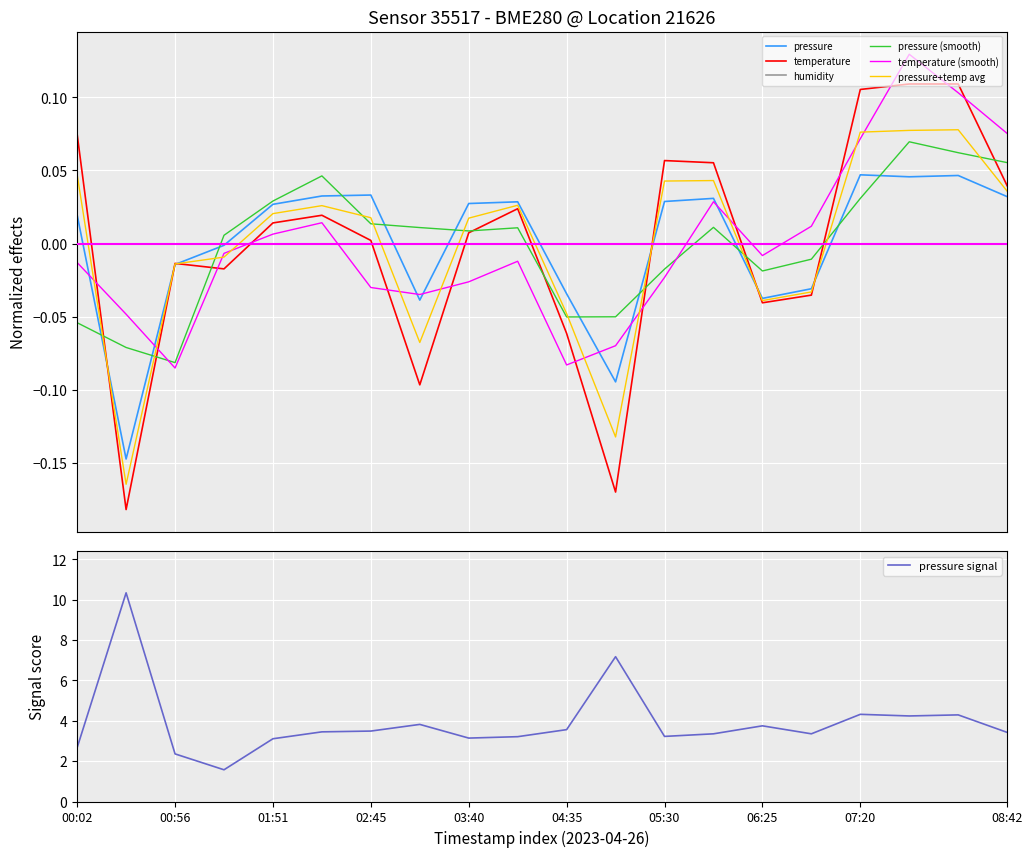

True or false: temperature (smooth) and temperature cross at least once.

True